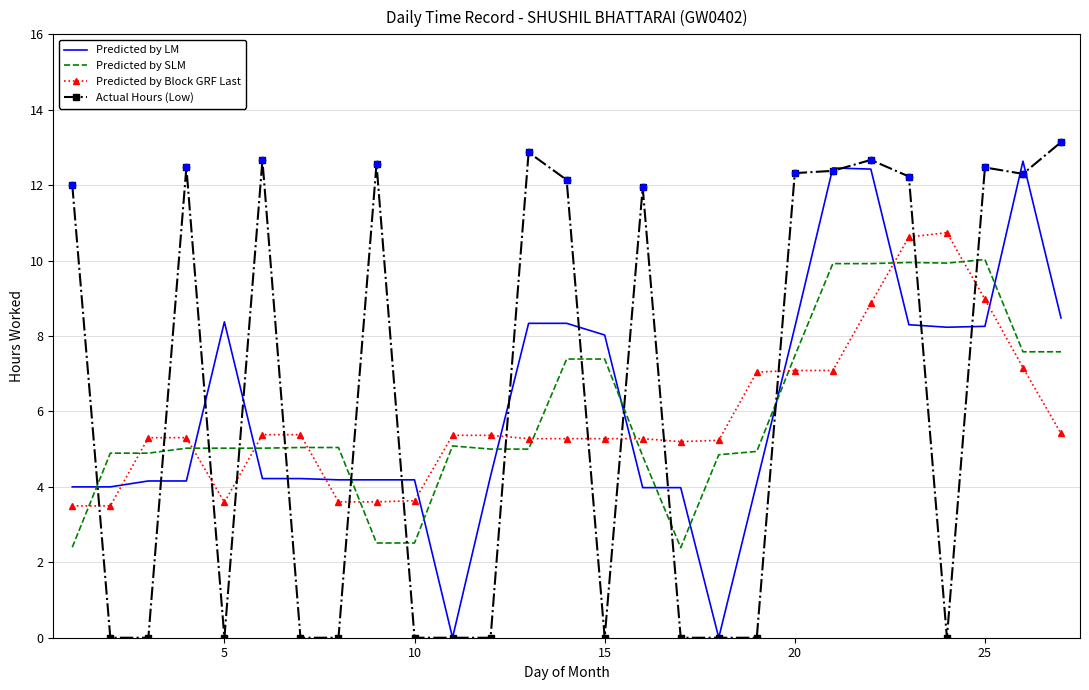

What are all the series names shown in the legend?

Predicted by LM, Predicted by SLM, Predicted by Block GRF Last, Actual Hours (Low)